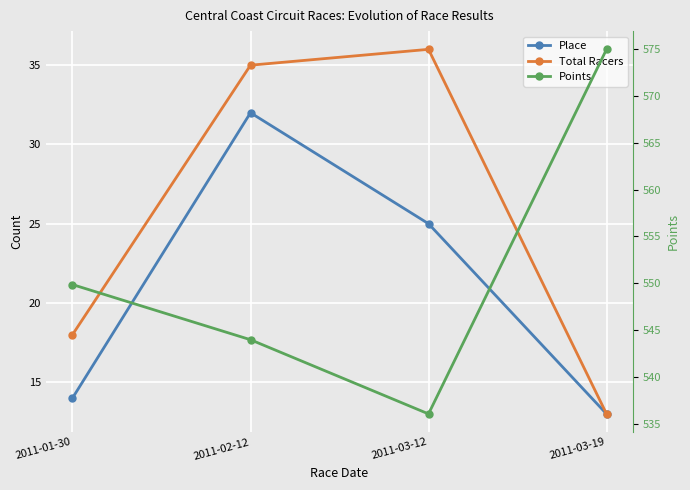

Between 2011-03-19 and 2011-03-12, which is larger?

2011-03-12